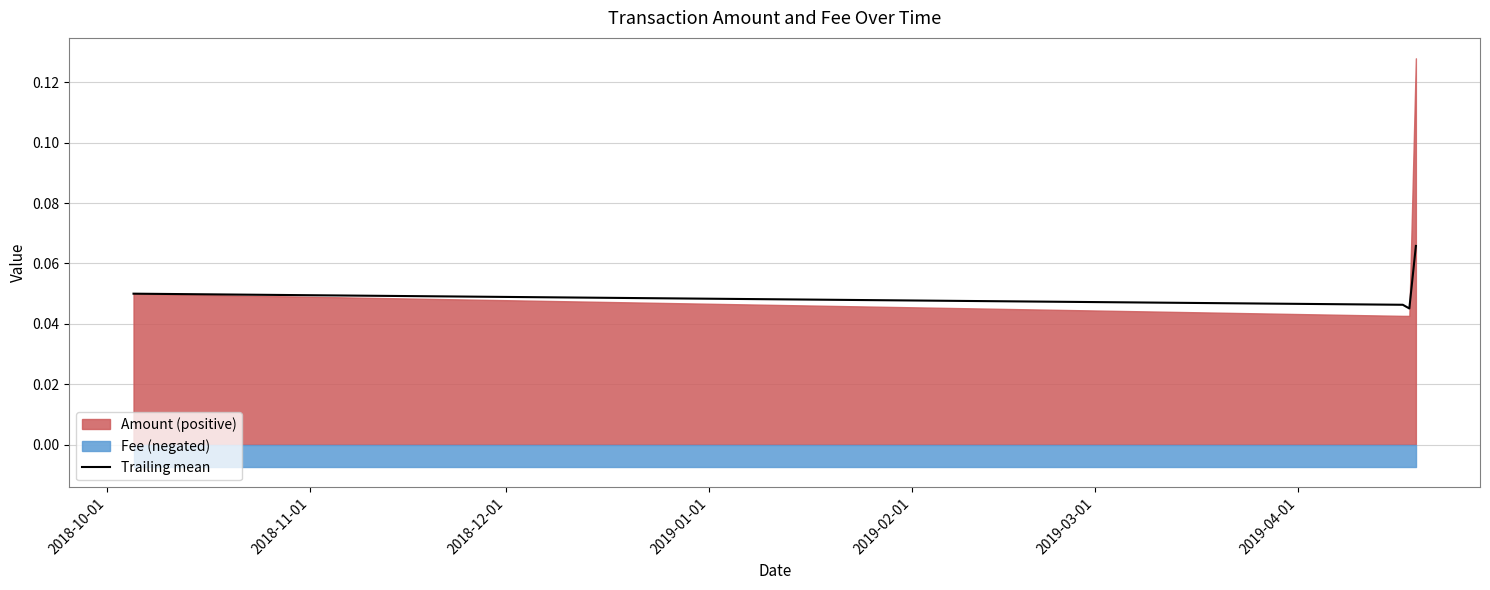

How many interior local valleys (lower than both neighbors) does the data have?

1